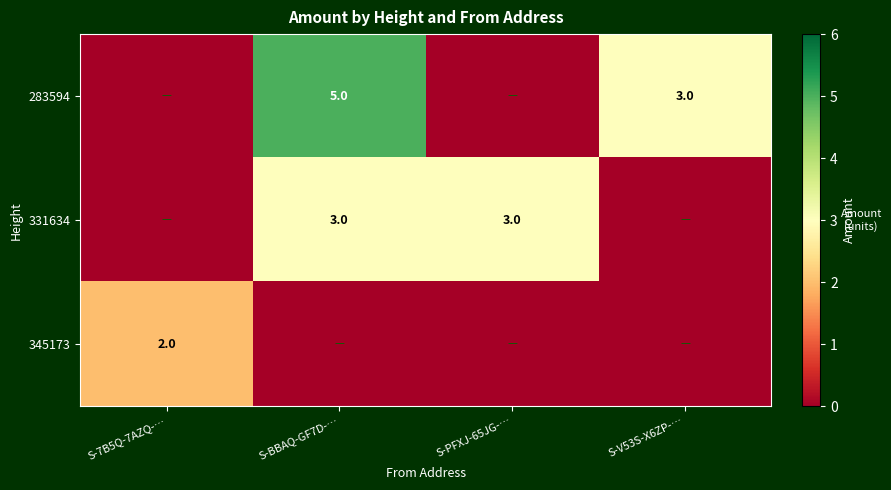

True or false: 283594 has a value of 3 at S-V53S-X6ZP-….

True